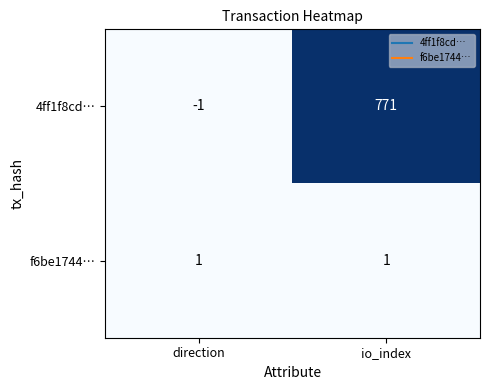

Is it true that f6be1744… equals 1 at direction?

True